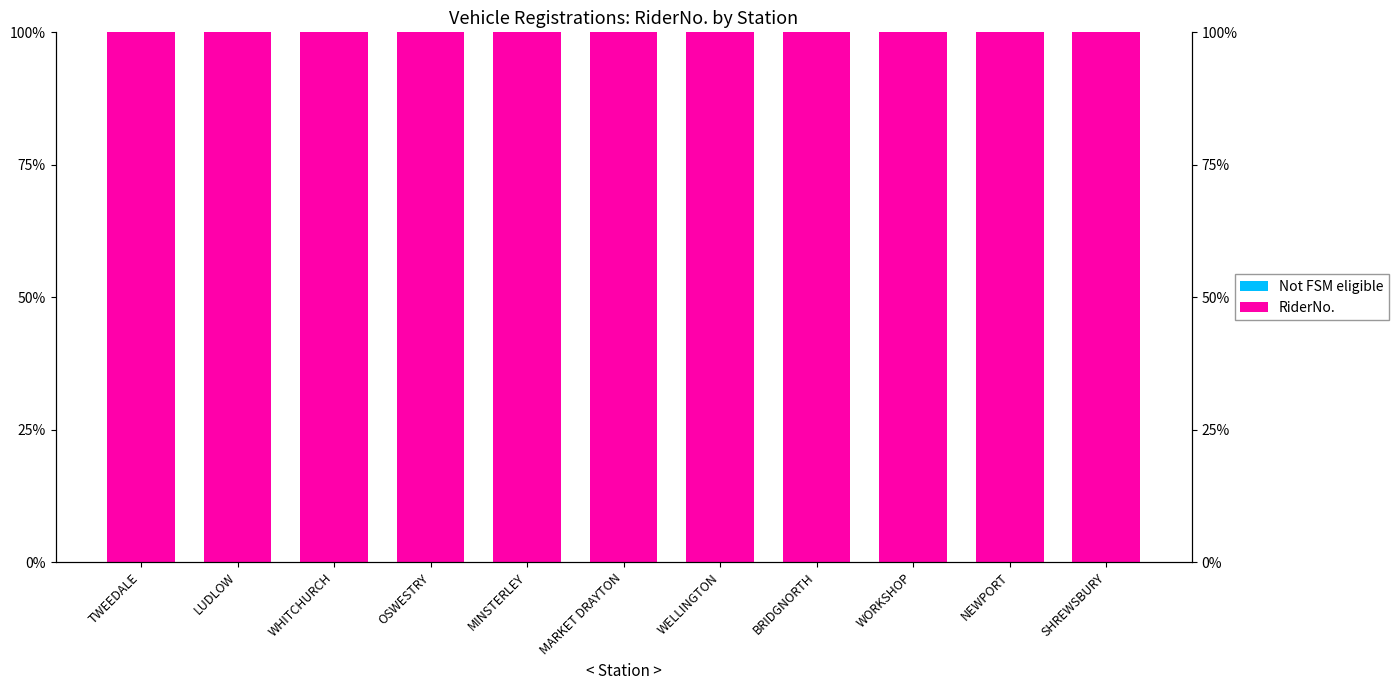

Reading right to left, what are all the values shown in this chart?

Not FSM eligible: 0	0	0	0	0	0	0	0	0	0	0
RiderNo.: 100	100	100	100	100	100	100	100	100	100	100